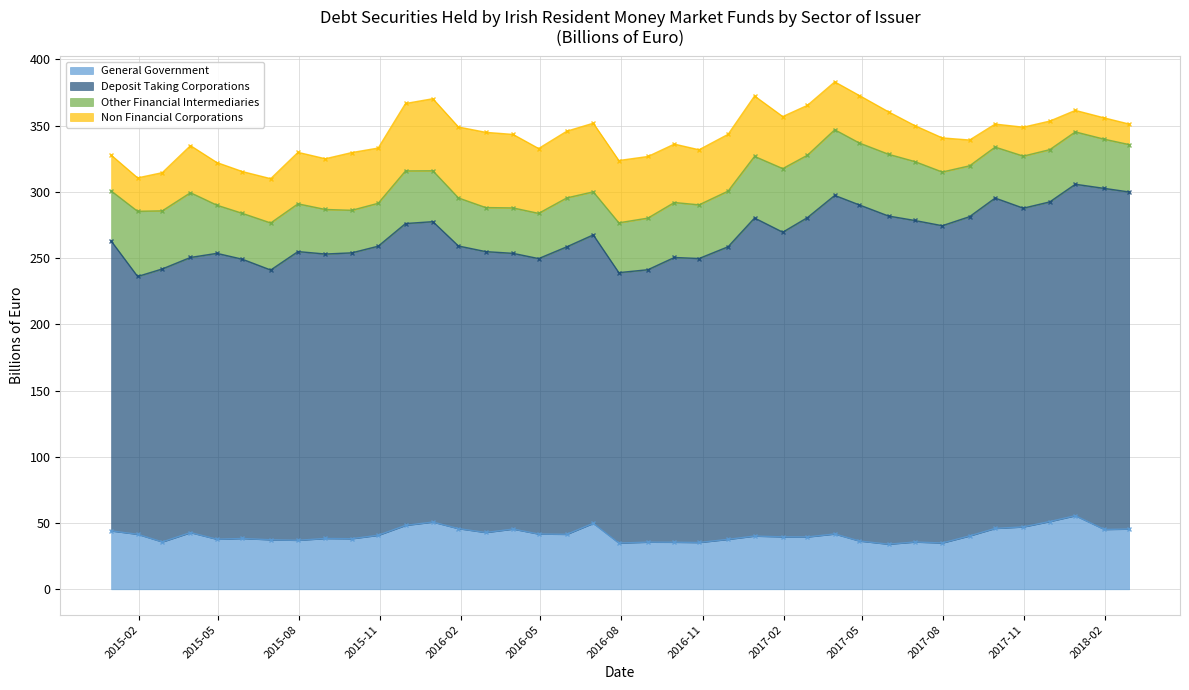

Count the number of data series in this chart.

4